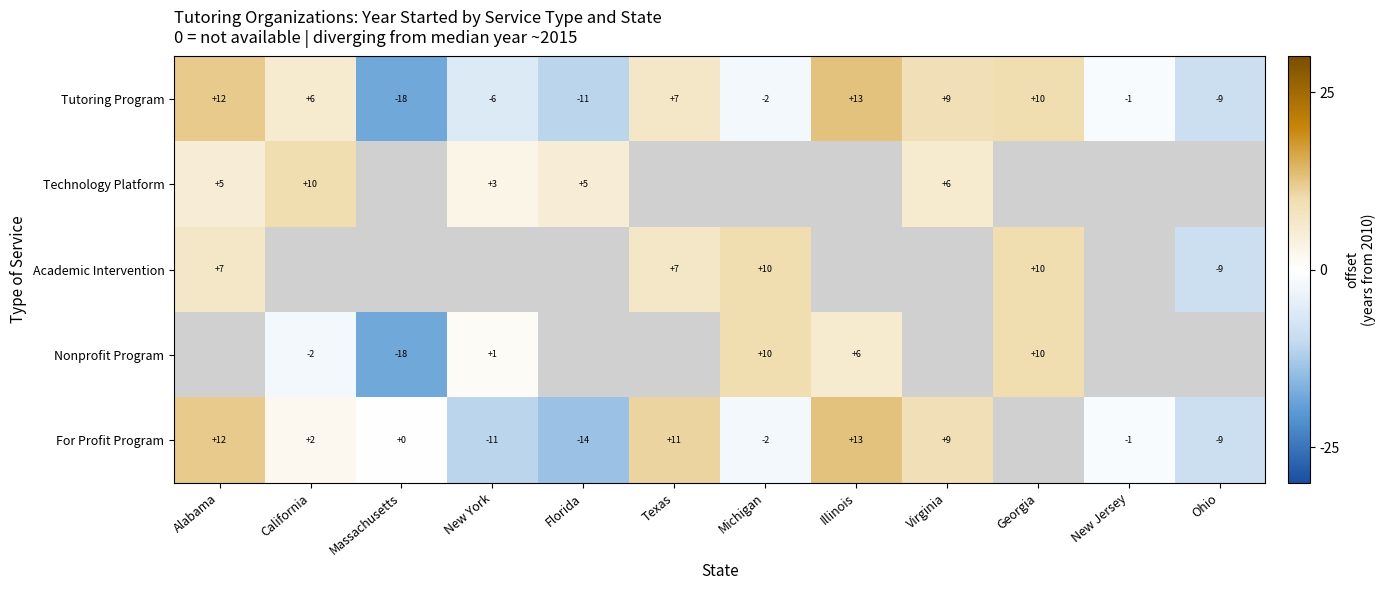

What is the difference between the maximum and minimum values in the Tutoring Program series?

31